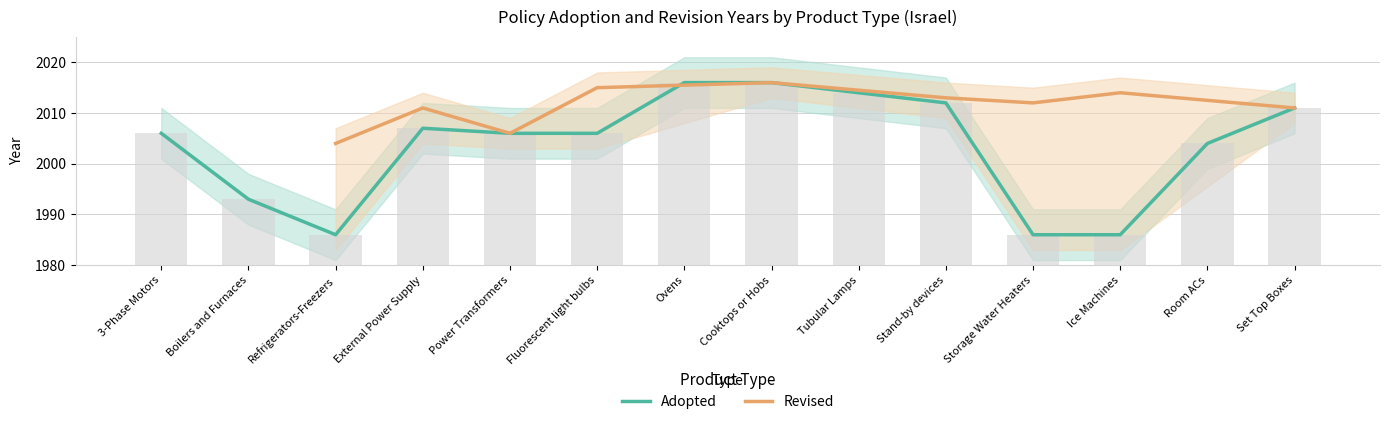

Reading right to left, extract all data points from this chart.

2011	2004	1986	1986	2012	2014	2016	2016	2006	2006	2007	1986	1993	2006